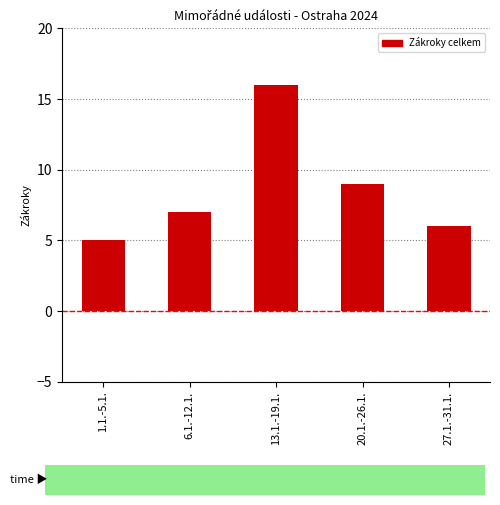

Rank the categories by value from highest to lowest.

13.1.-19.1., 20.1.-26.1., 6.1.-12.1., 27.1.-31.1., 1.1.-5.1.